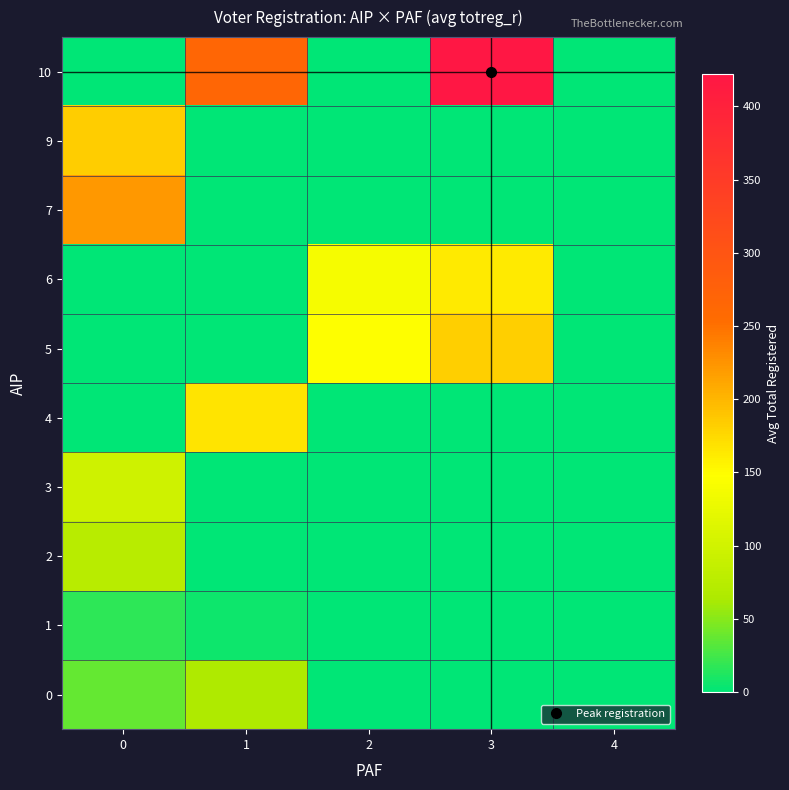

What is the greatest value displayed?

422.0